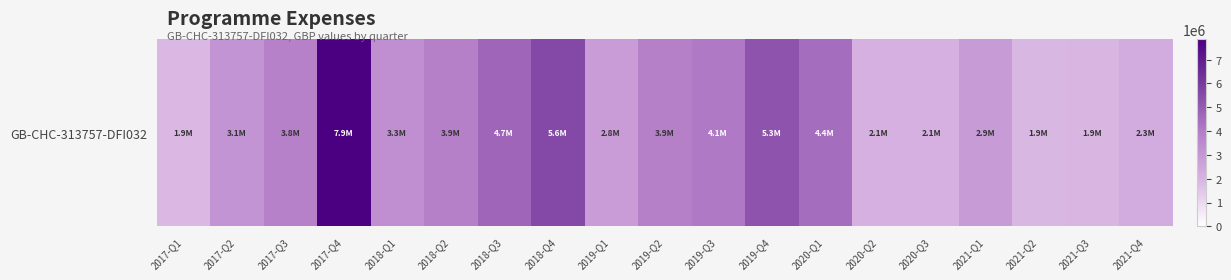

Which has a higher value, 2020-Q1 or 2021-Q3?

2020-Q1